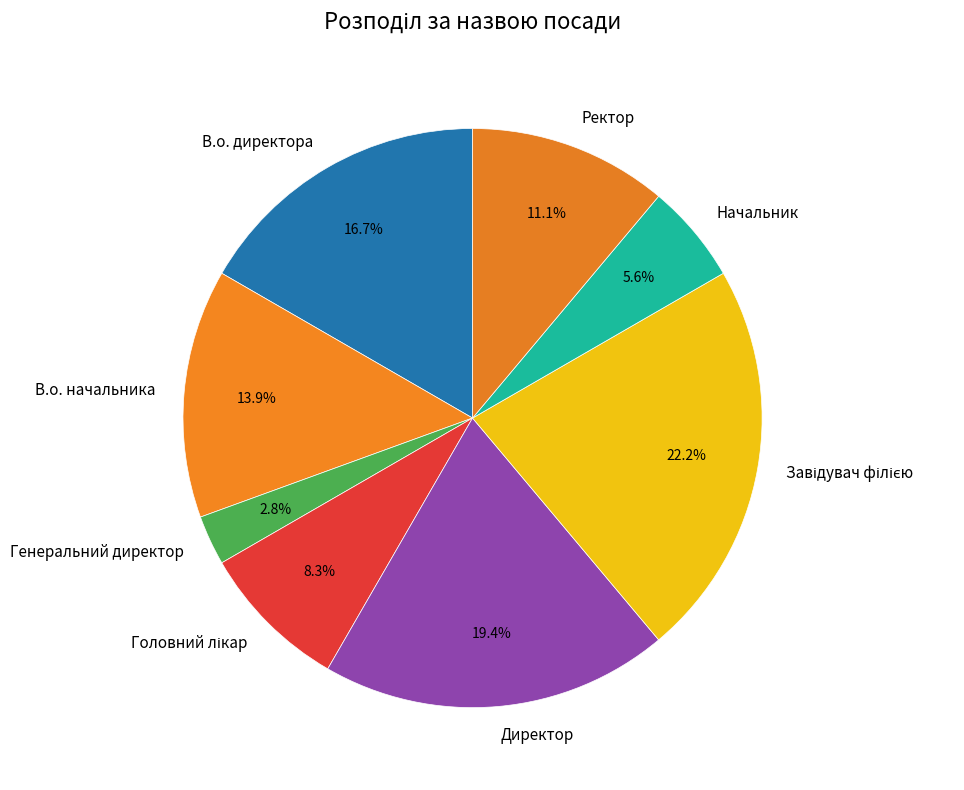

Which category has the smallest portion of the pie?

Генеральний директор